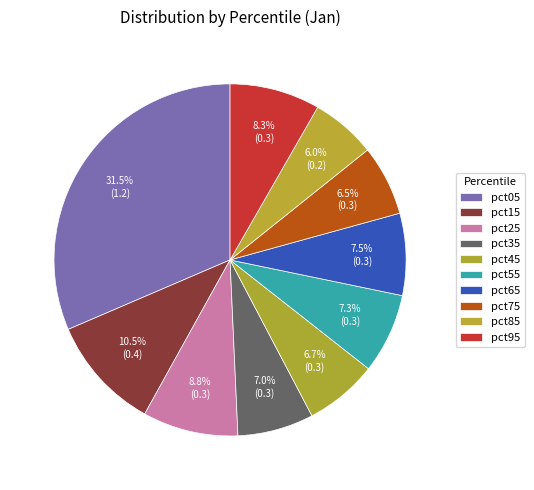

Combined, do pct45 and pct15 account for over 50%?

No